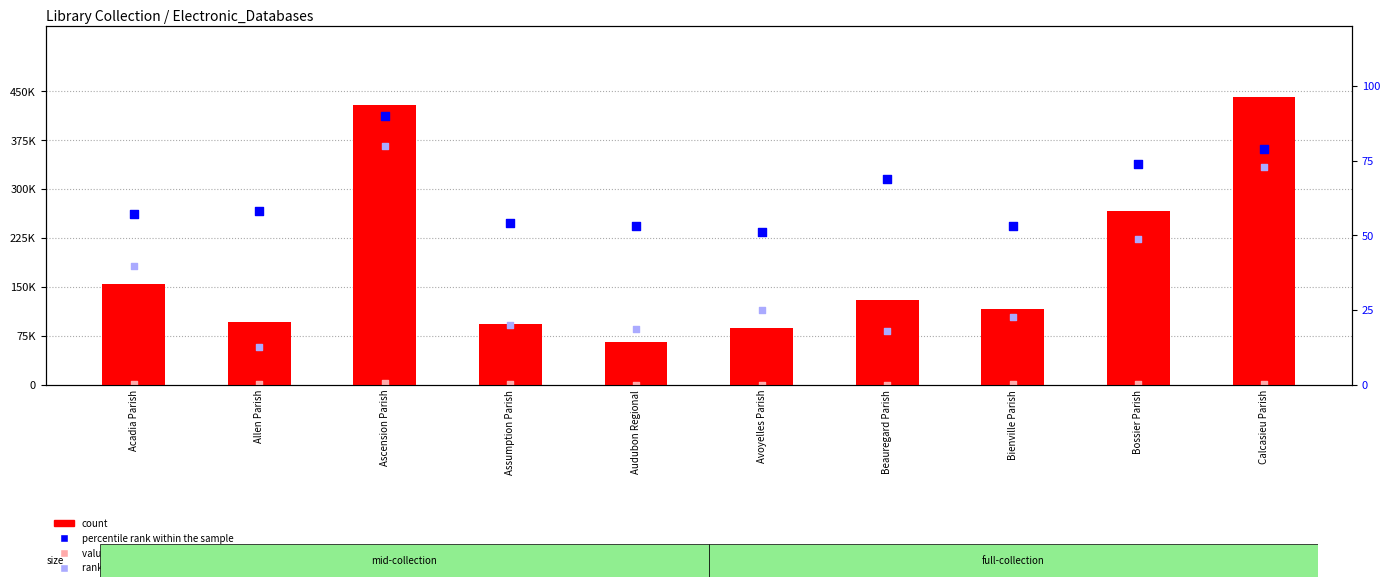

Which series contains the highest Y value?

count